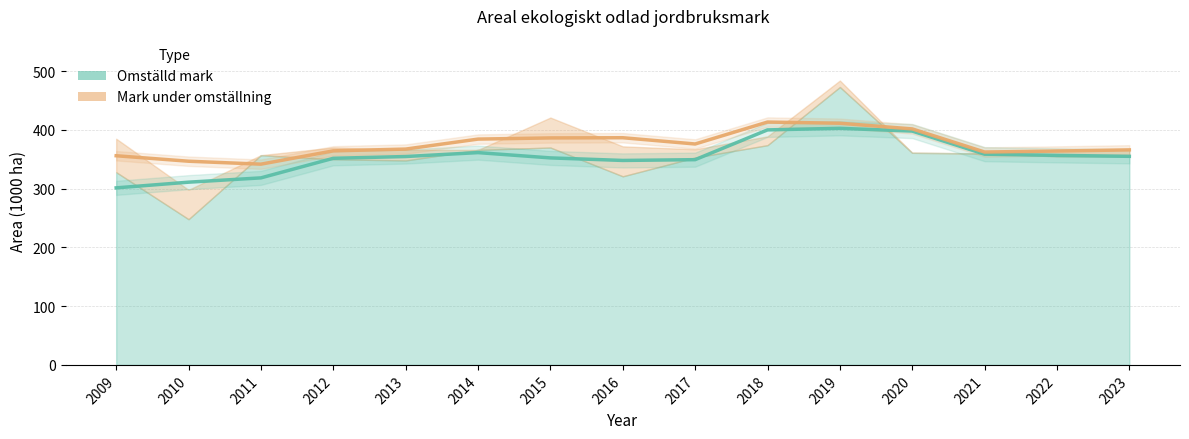

What is the value of the Omställd mark point at the 13th from the left?

358.7